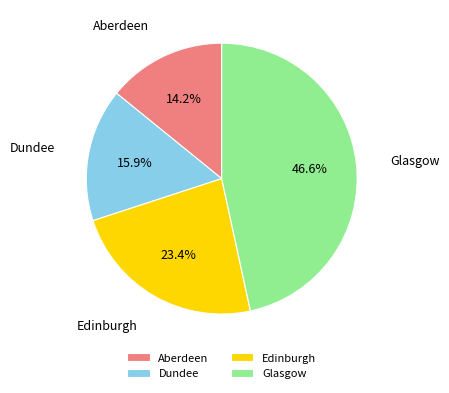

To the nearest percent, what is the combined percentage of Dundee and Aberdeen?

30%